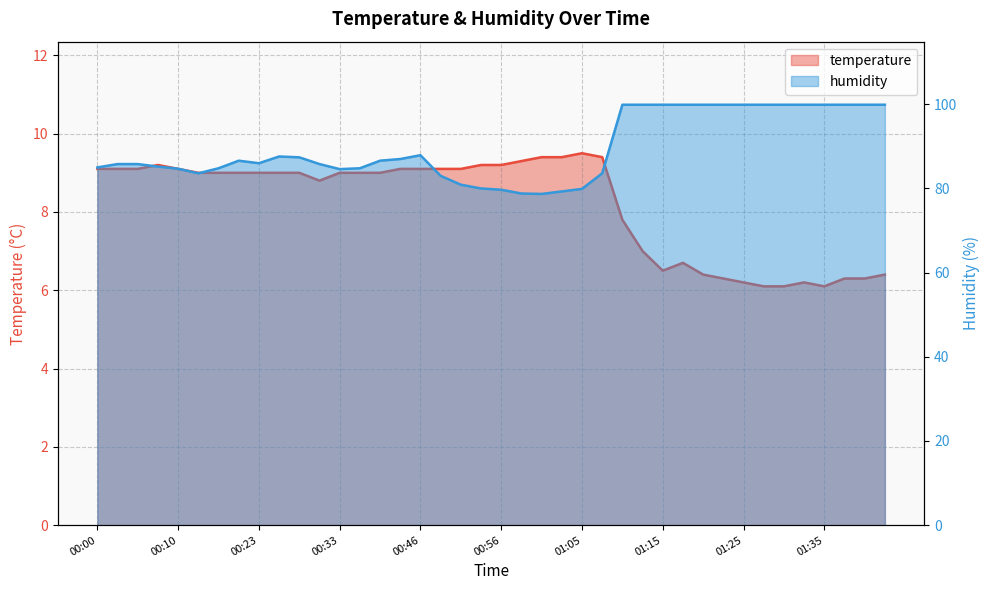

Which series has the largest range (max minus min)?

humidity